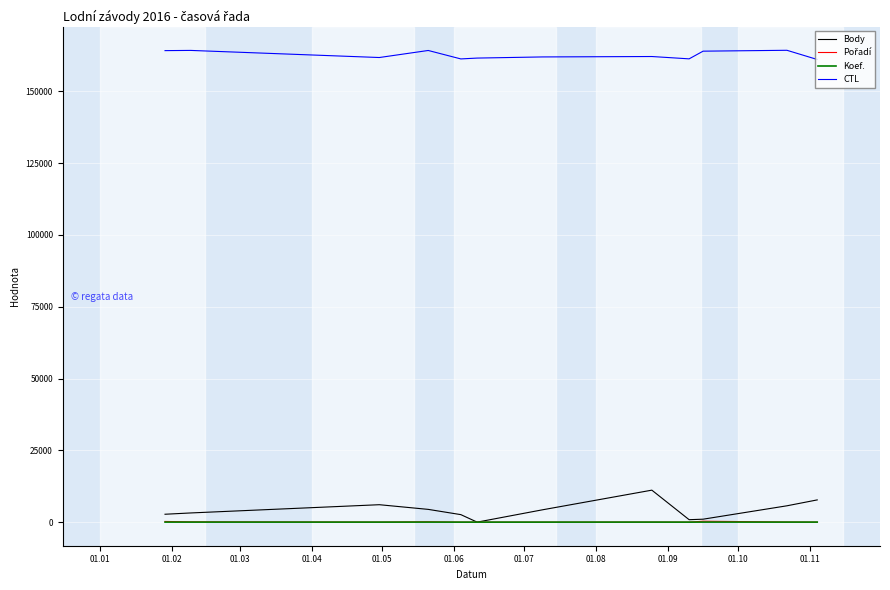

Is this an area chart (filled region under the line)?

No